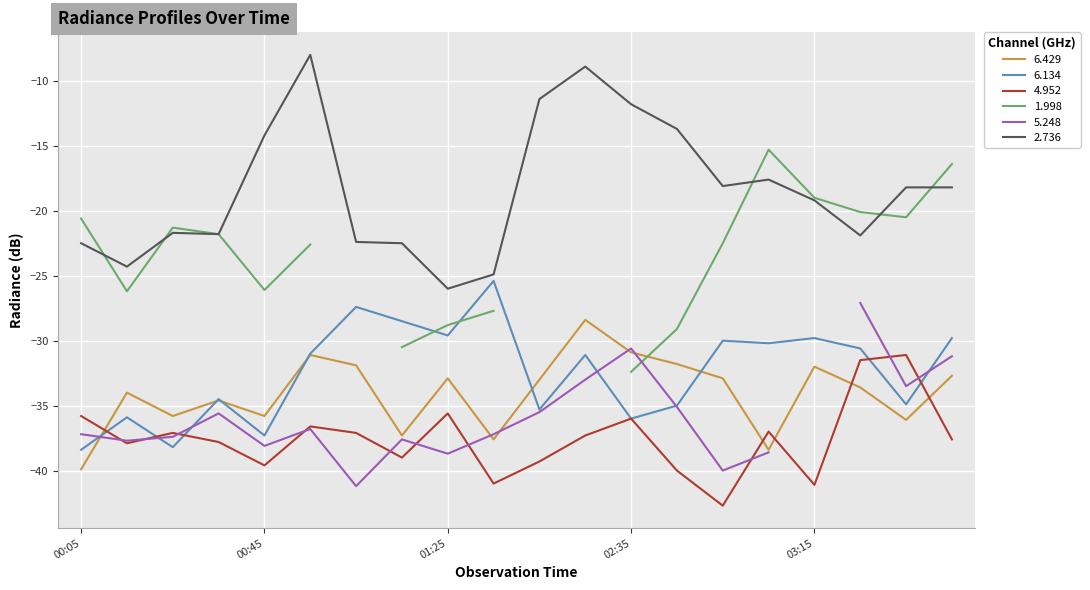

True or false: 6.429 and 4.952 cross at least once.

True